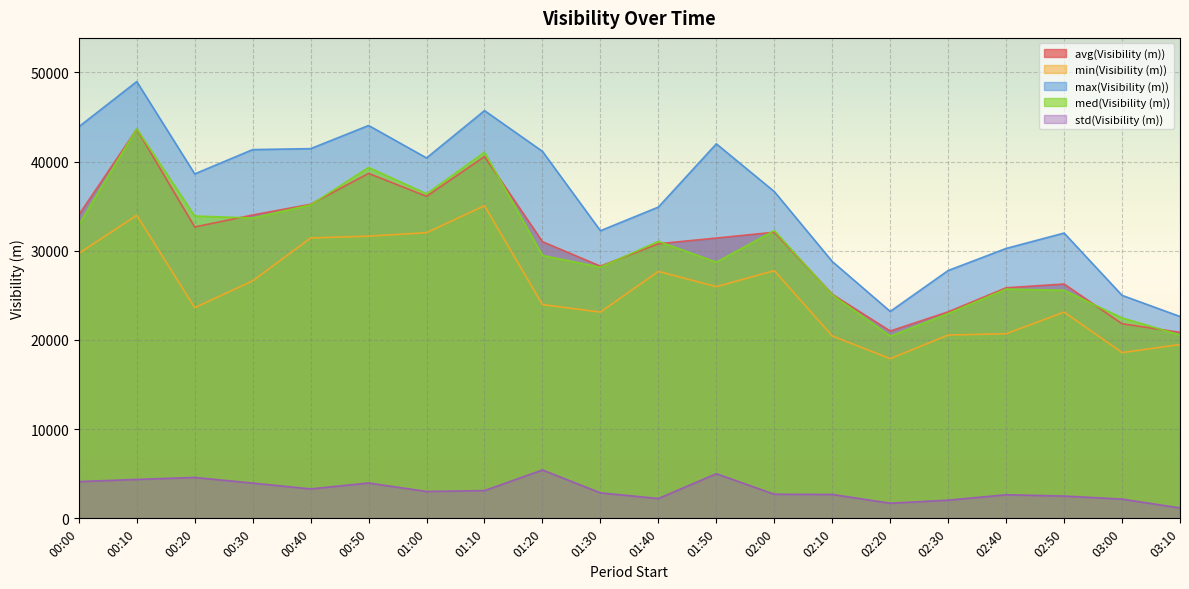

The value of avg(Visibility (m)) at 02:20 is 20999. True or false?

True